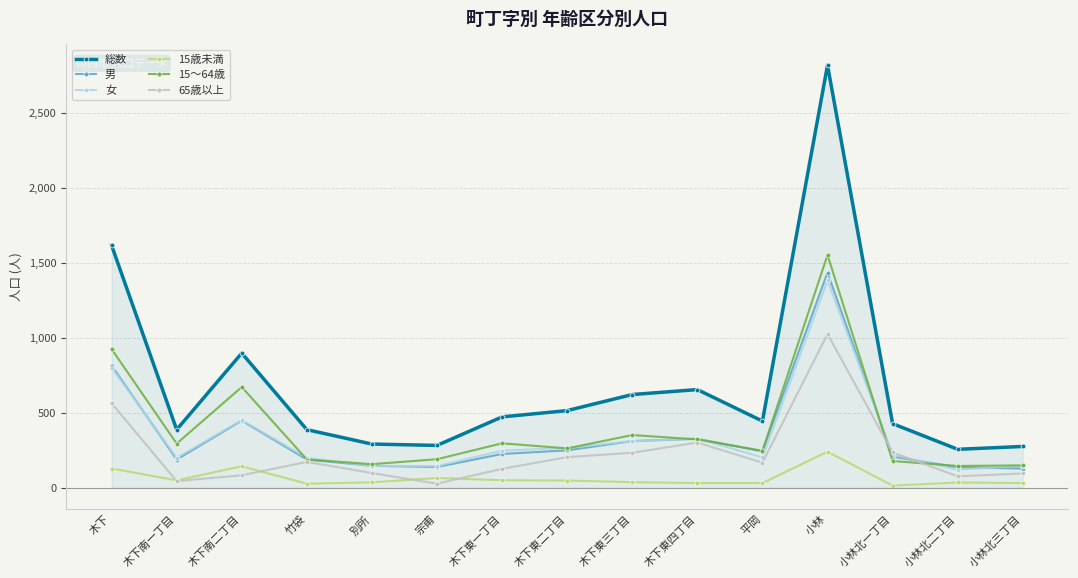

What is the label of the 7th point from the left?

木下東一丁目